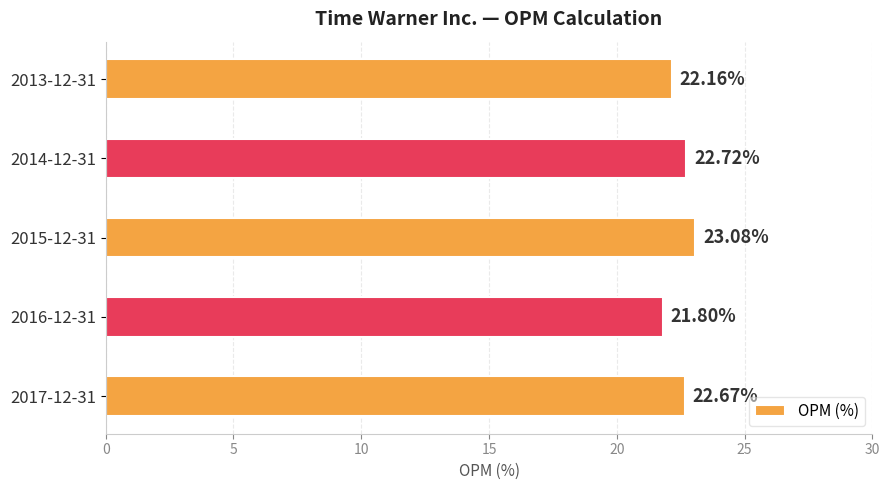

Approximately how many times larger is the value at 2015-12-31 compared to 2013-12-31?

1.0